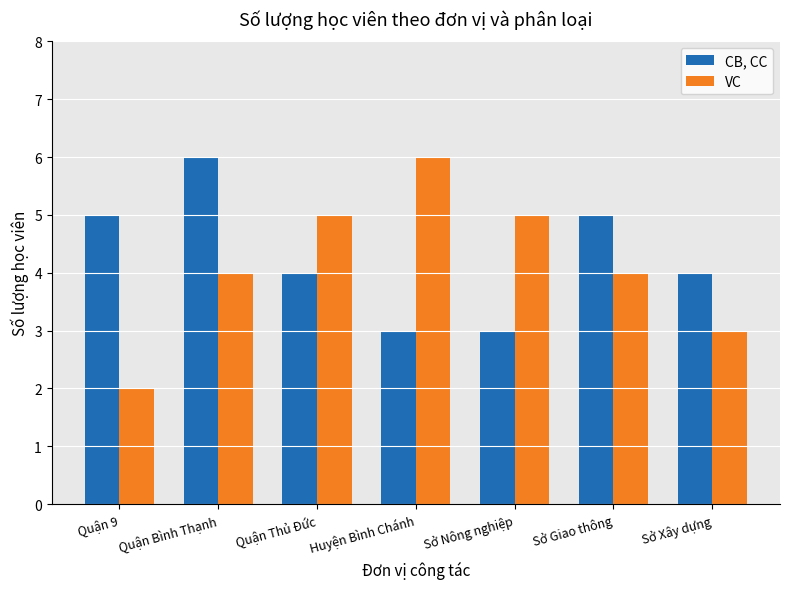

What is the spread (max minus min) of values at Quận 9?

3